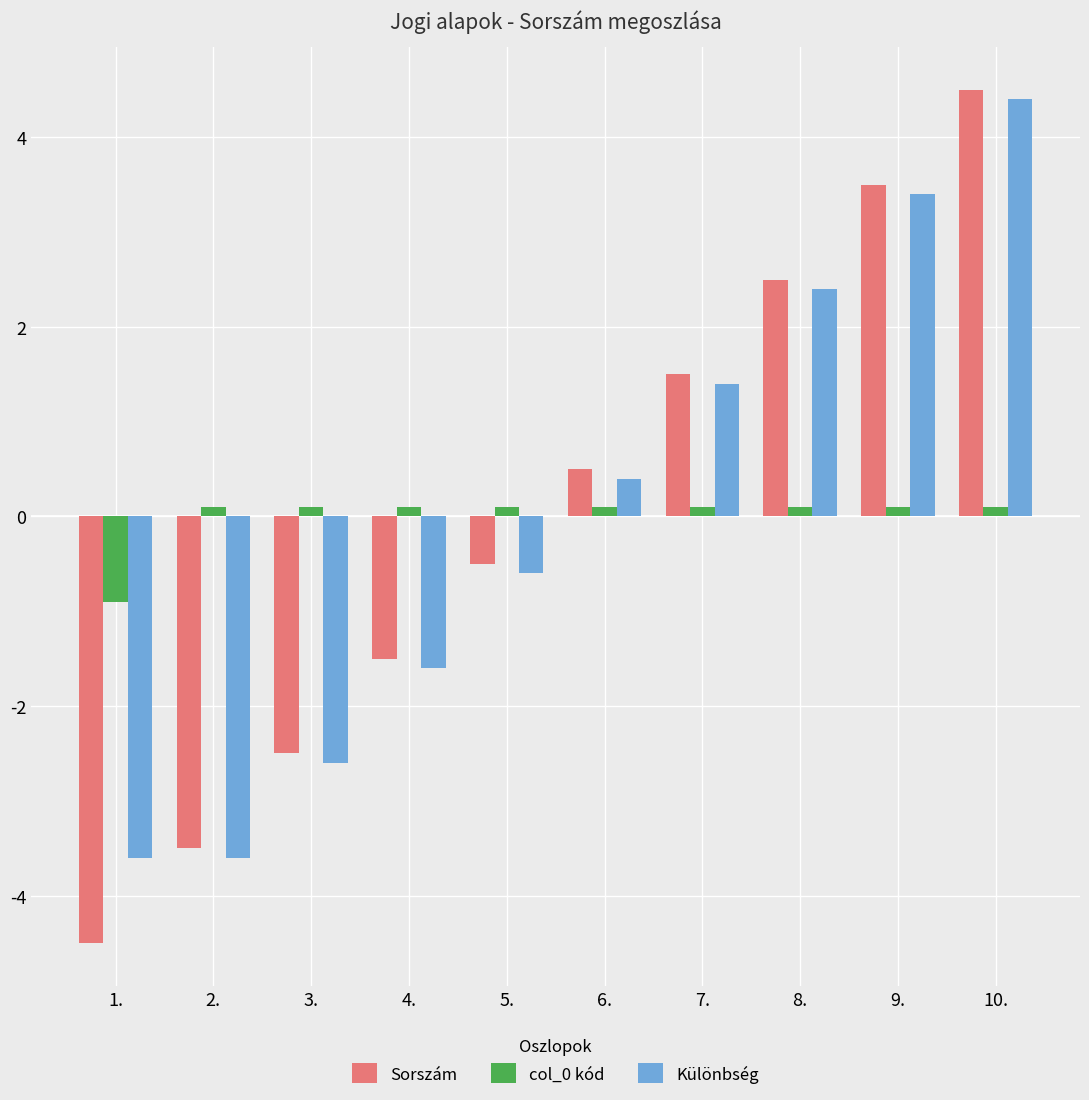

What is the spread (max minus min) of values at 3.?

2.7